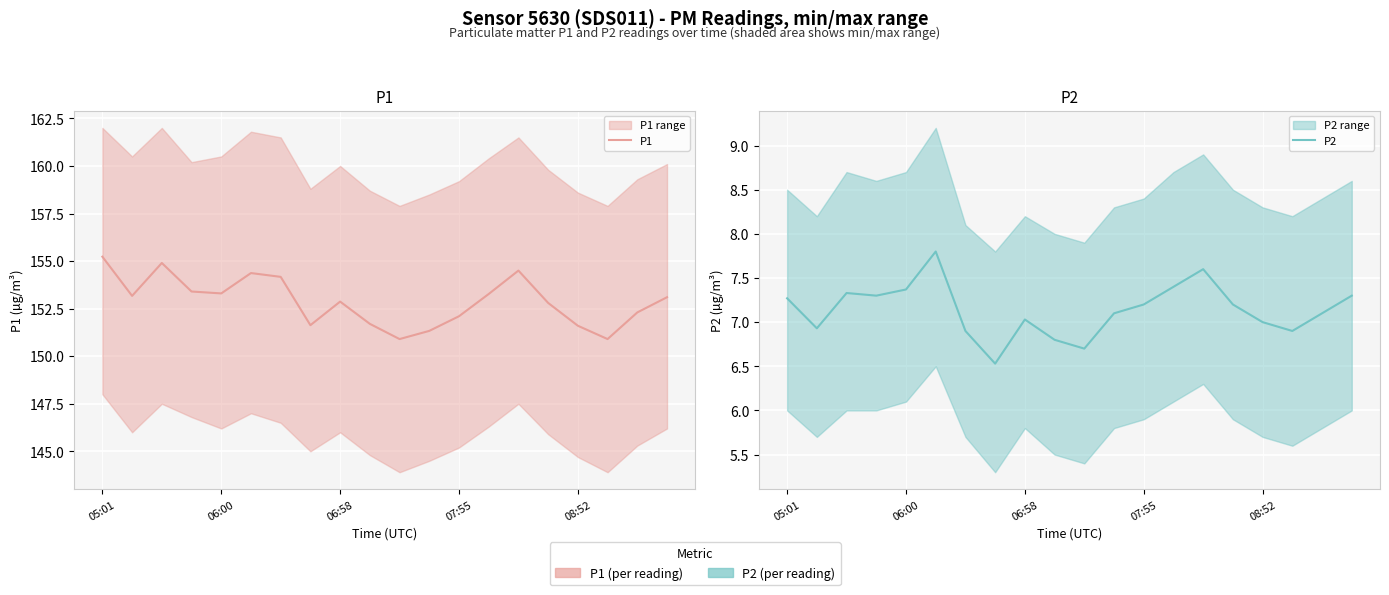

How many data points in P1 are less than 153?

10